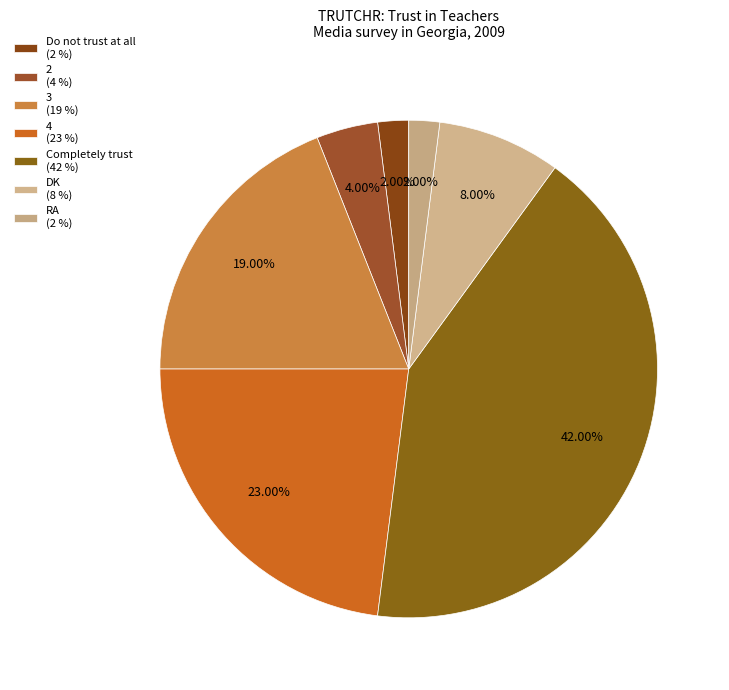

To the nearest percent, what percentage of the pie is 4?

23%